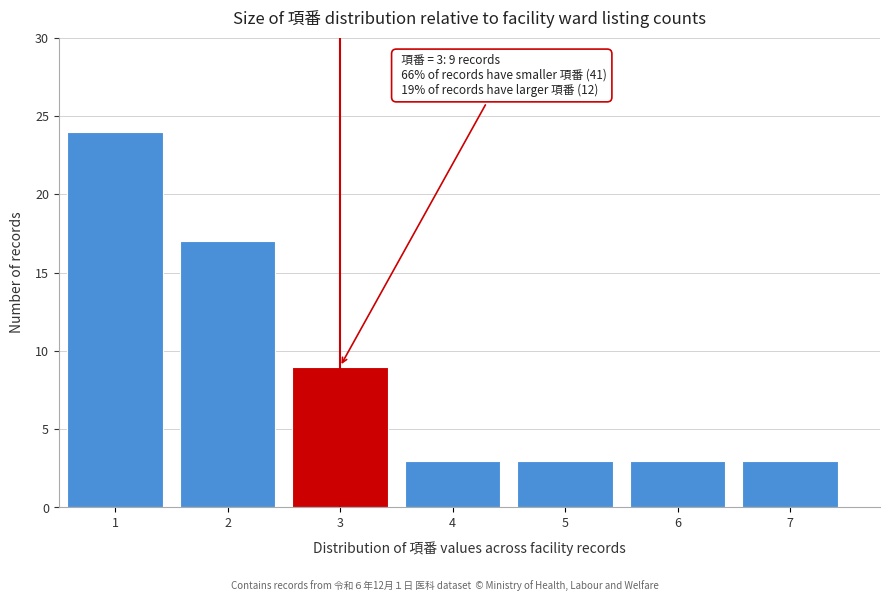

Over which range of the x-axis is the bar tallest?

0.5 to 1.5